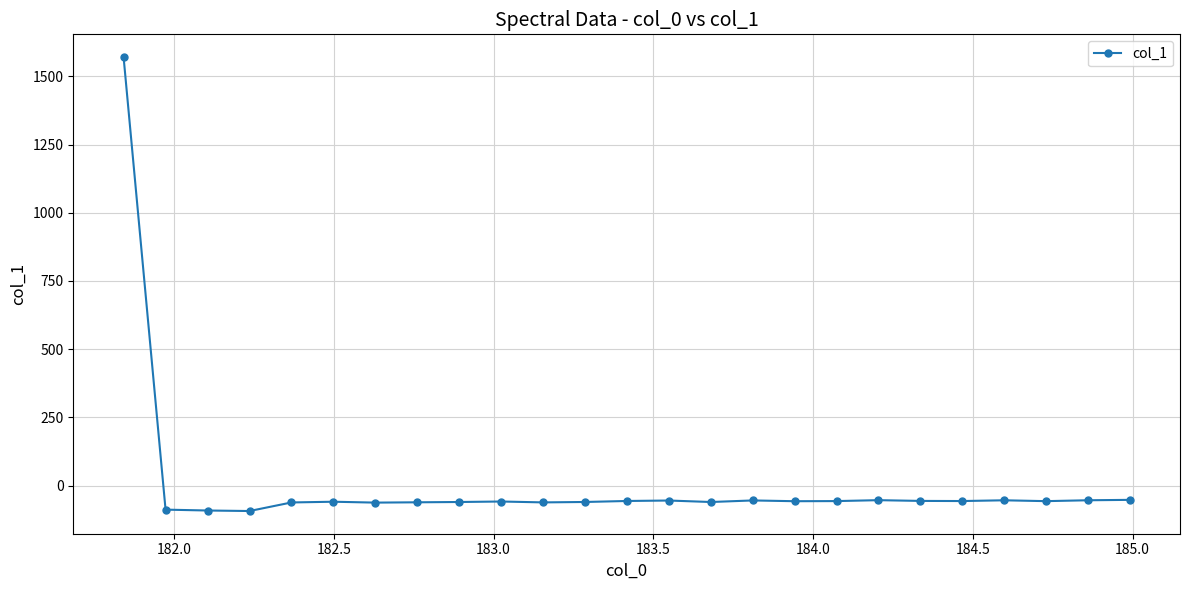

What is the minimum value shown in the chart?

-93.3